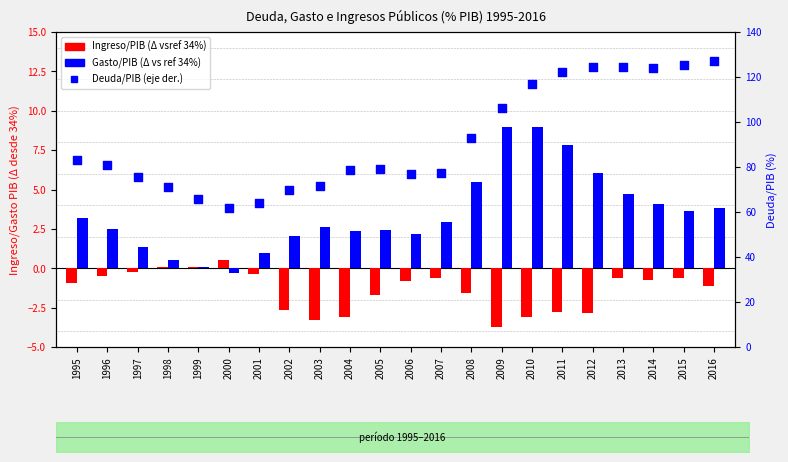

Which series contains the highest Y value?

Deuda/PIB